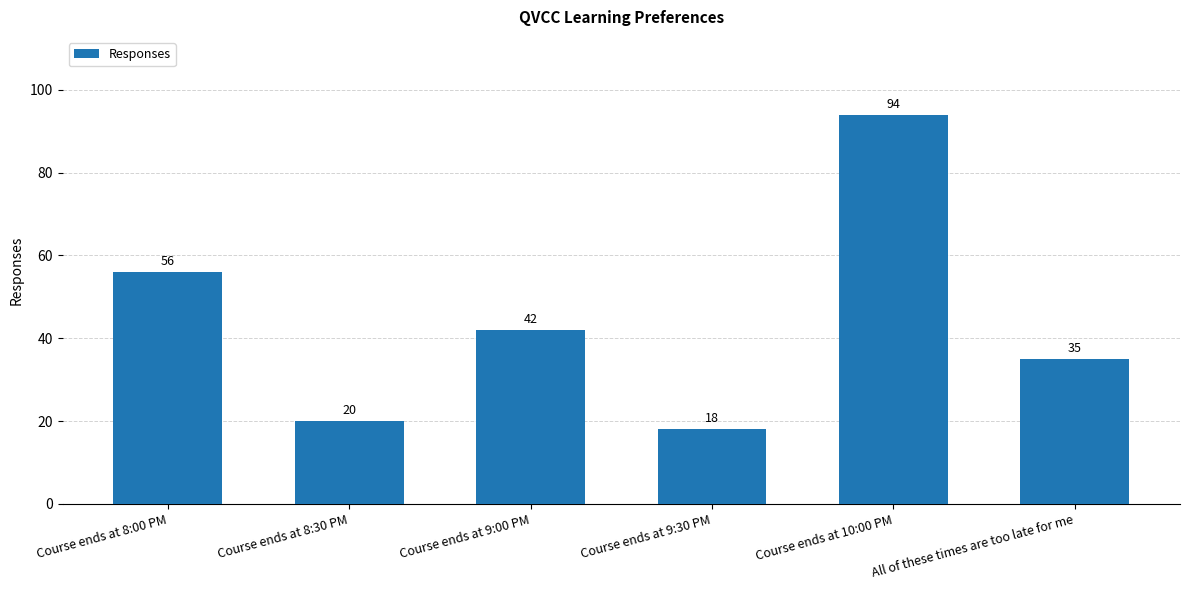

Rank the categories by value from lowest to highest.

Course ends at 9:30 PM, Course ends at 8:30 PM, All of these times are too late for me, Course ends at 9:00 PM, Course ends at 8:00 PM, Course ends at 10:00 PM